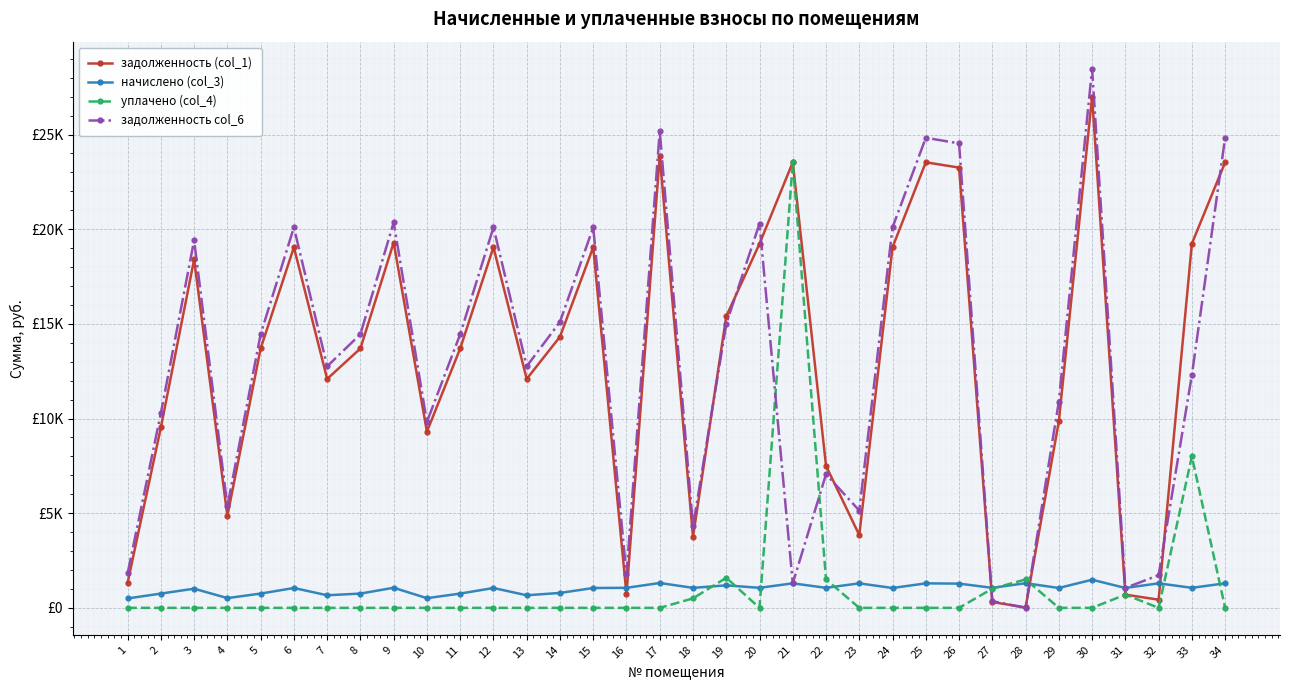

What are all the series names shown in the legend?

задолженность (col_1), начислено (col_3), уплачено (col_4), задолженность col_6